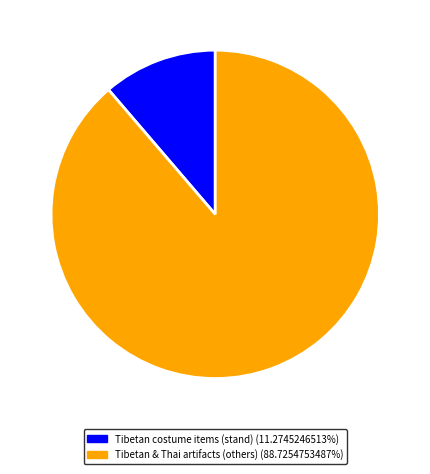

Approximately how many times larger is the value at Tibetan & Thai artifacts (others) (88.7254753487%) compared to Tibetan costume items (stand) (11.2745246513%)?

7.9